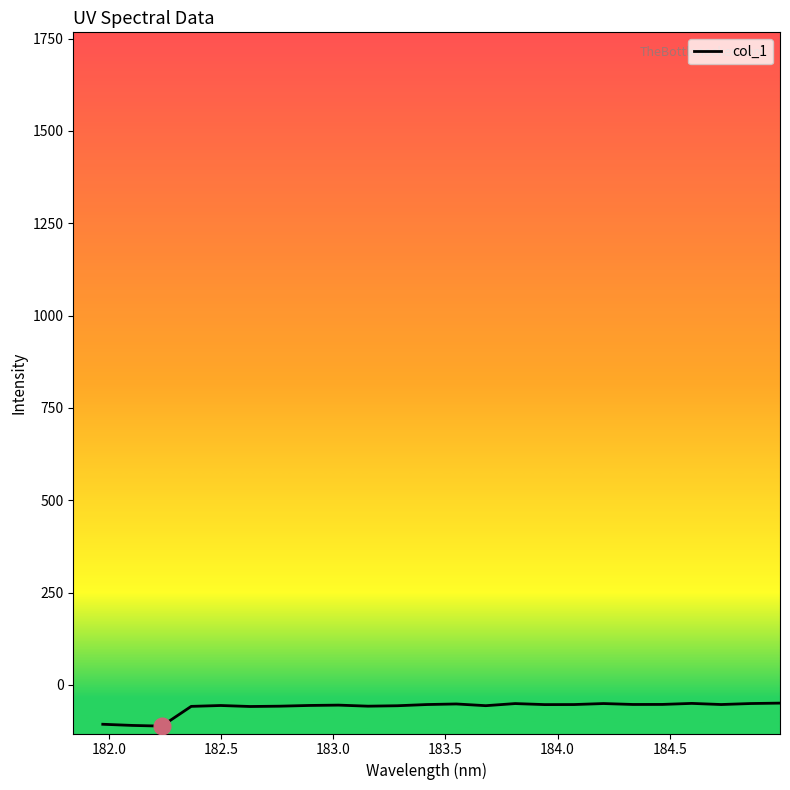

What is the maximum value shown in the chart?

-49.3